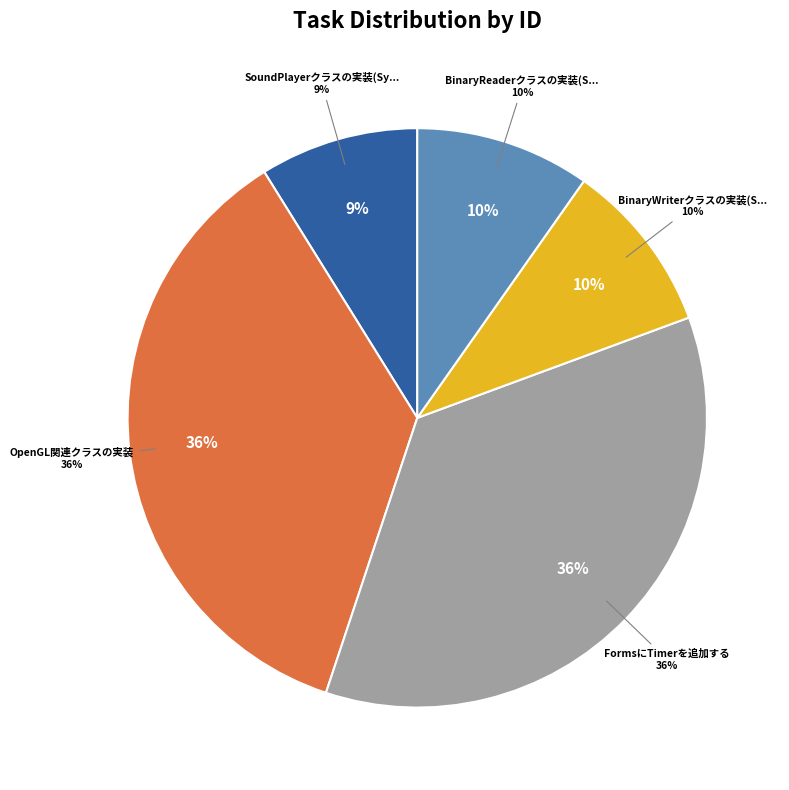

How many slices are in this pie chart?

5